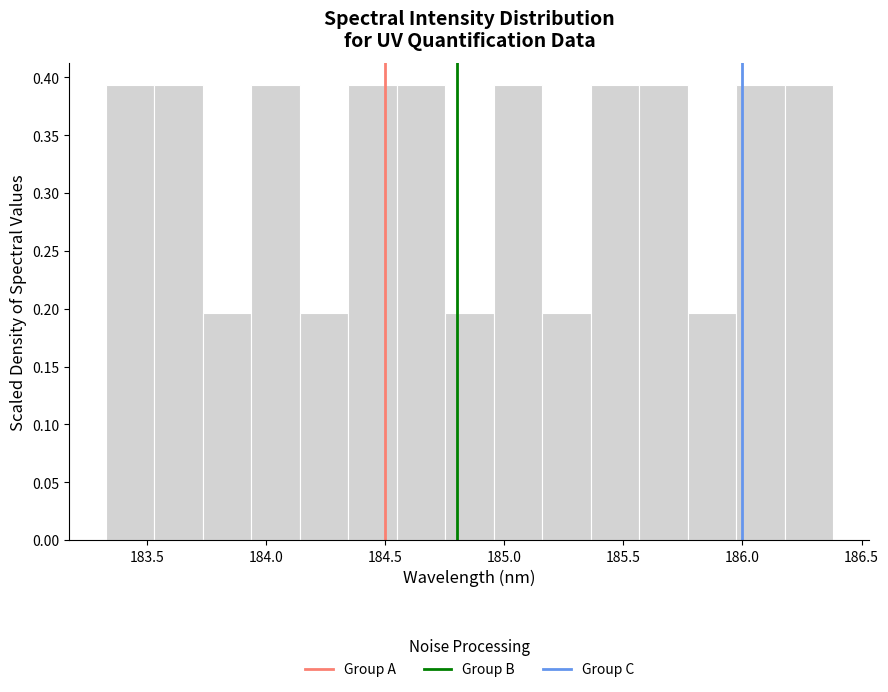

How tall is the bar that spans 184.35 to 184.55 on the x-axis? Neither the bar edges nor the heights are printed on the chart, so give them approximately, as read against the axes.

0.395